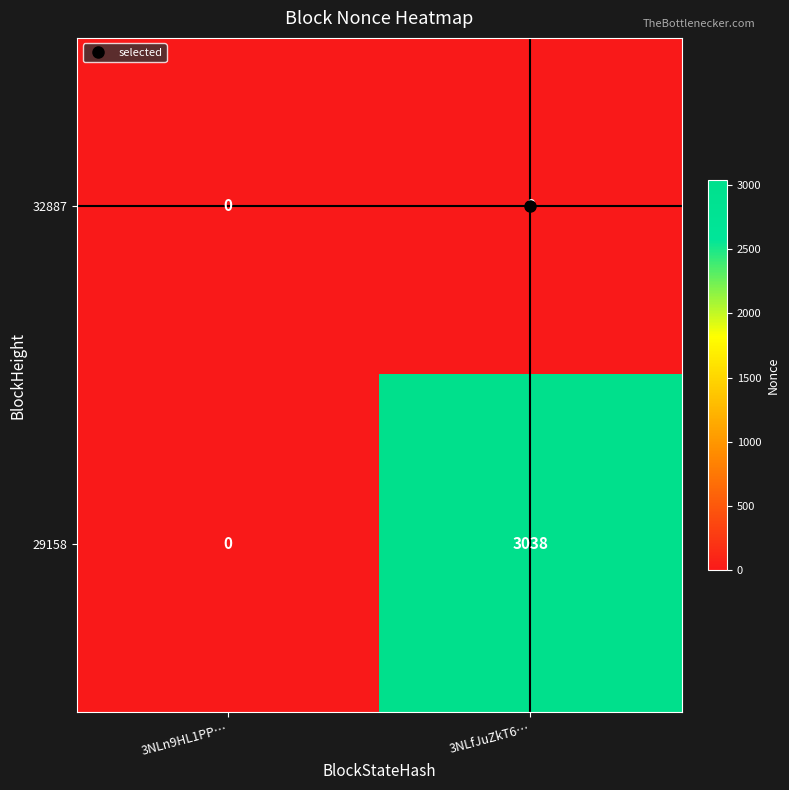

Which series has the largest total across all categories?

29158